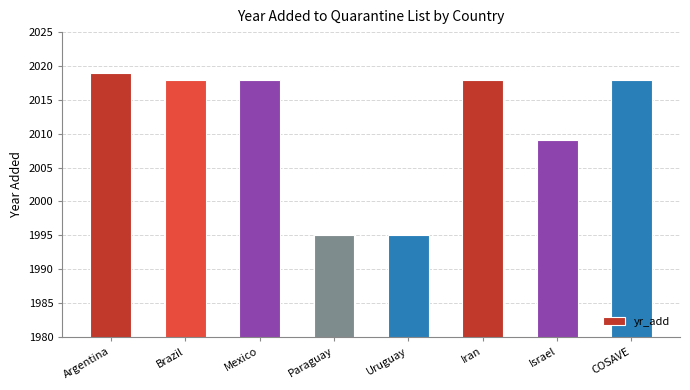

Reading left to right, list all the values displayed in this chart.

Argentina=2019	Brazil=2018	Mexico=2018	Paraguay=1995	Uruguay=1995	Iran=2018	Israel=2009	COSAVE=2018